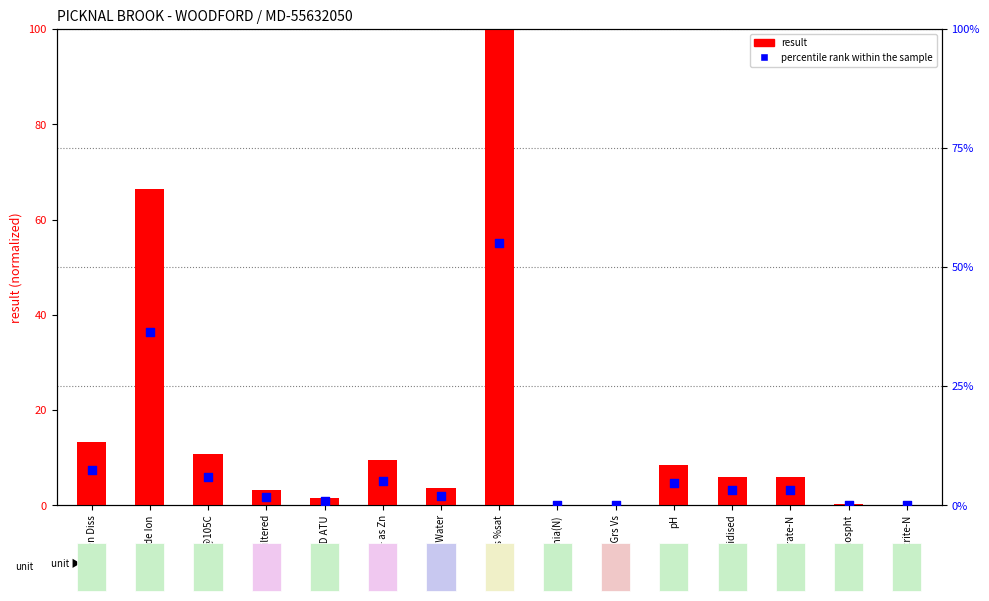

At which category is the sum across all series the highest?

O Diss %sat